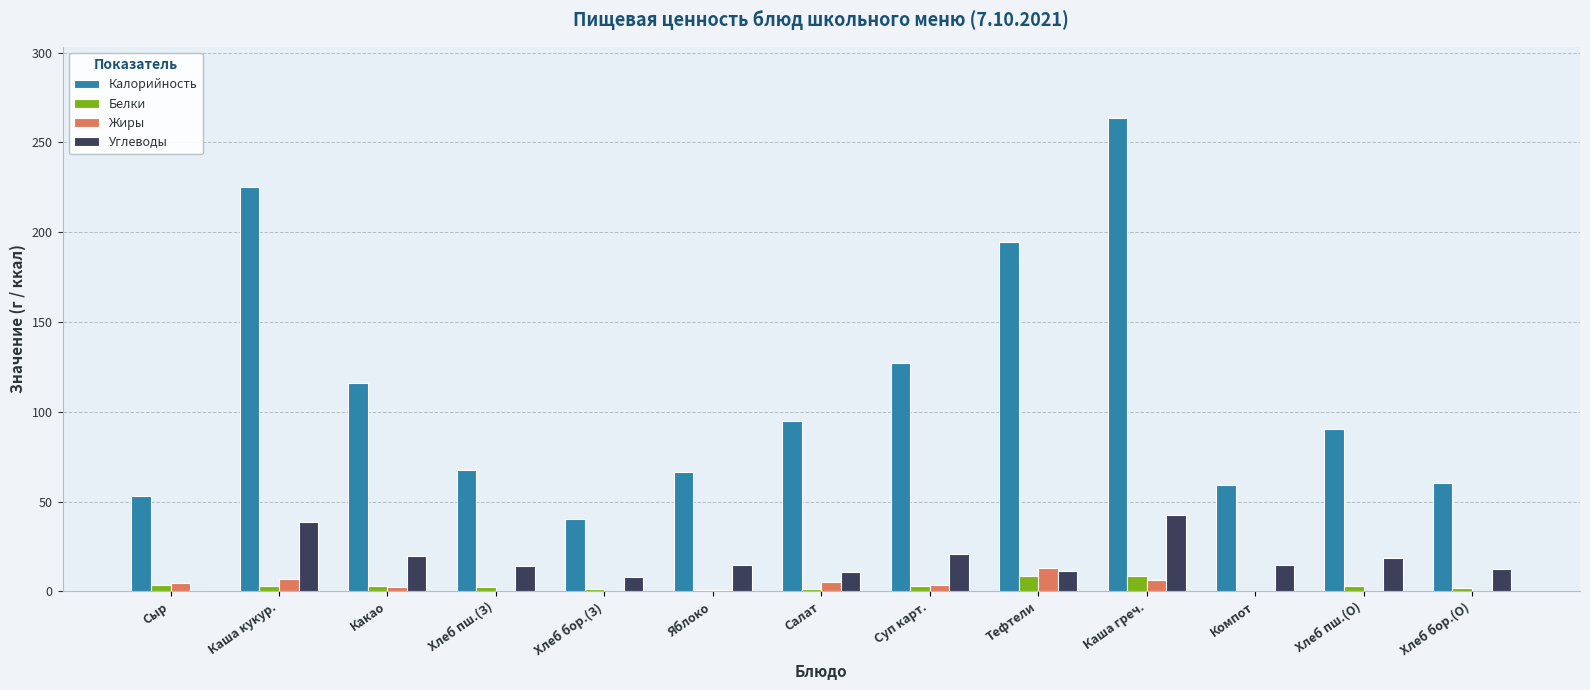

True or false: Калорийность has a value of 15.0 at Хлеб бор.(З).

False